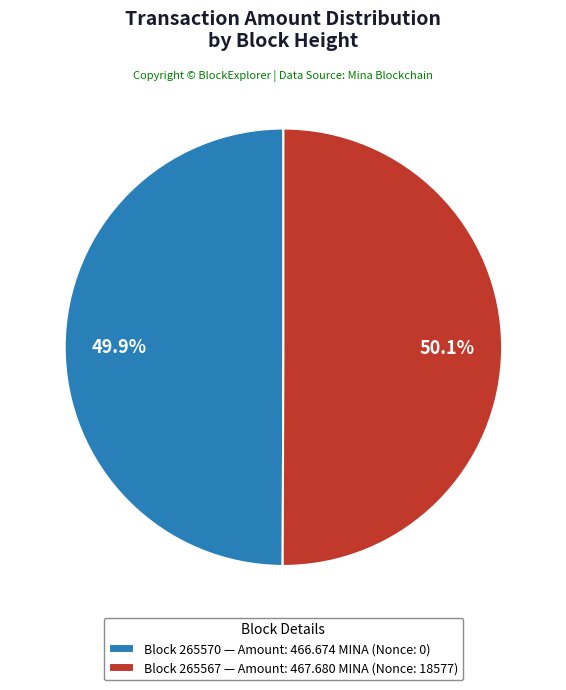

Do Block 265567 — Amount: 467.680 MINA (Nonce: 18577) and Block 265570 — Amount: 466.674 MINA (Nonce: 0) together represent more than half of the pie?

Yes